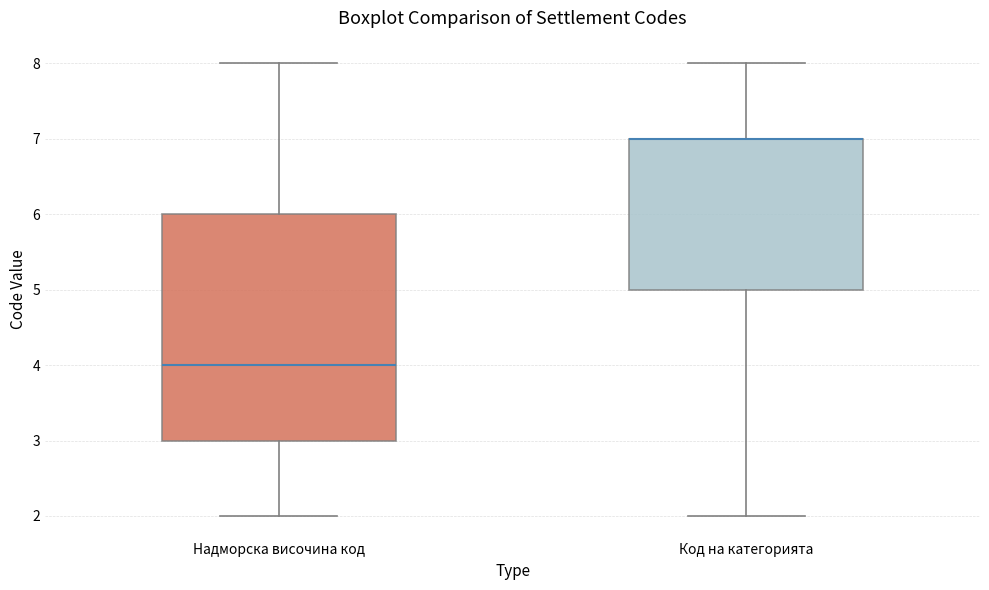

Reading left to right, read every box against the y-axis: the position of its median line, the range the box covers, and the ends of its whiskers. The values are not printed on the chart, so give them approximately, as read against the axis.

Надморска височина код: median 4, box 3 to 6, whiskers 2 to 8
Код на категорията: median 7 (drawn on the box's upper edge), box 5 to 7, whiskers 2 to 8